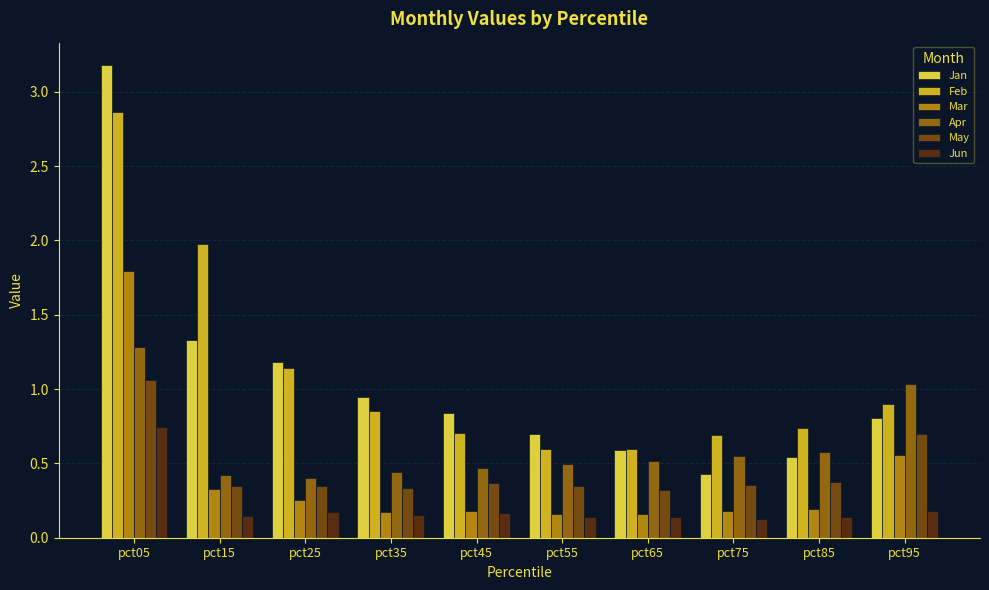

Is it true that Jun equals 0.1 at pct85?

True